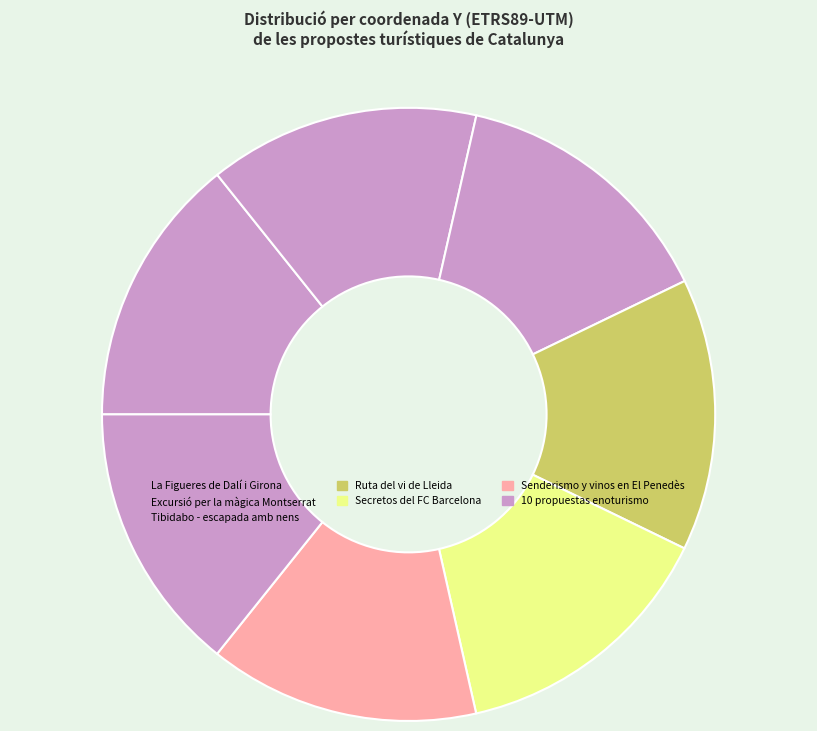

Rank the categories by value from highest to lowest.

Ruta del vi de Lleida, Tibidabo - escapada amb nens, La Figueres de Dalí i Girona, Excursió per la màgica Montserrat, Senderismo y vinos en El Penedès, Secretos del FC Barcelona, 10 propuestas para ser un buen enoturista